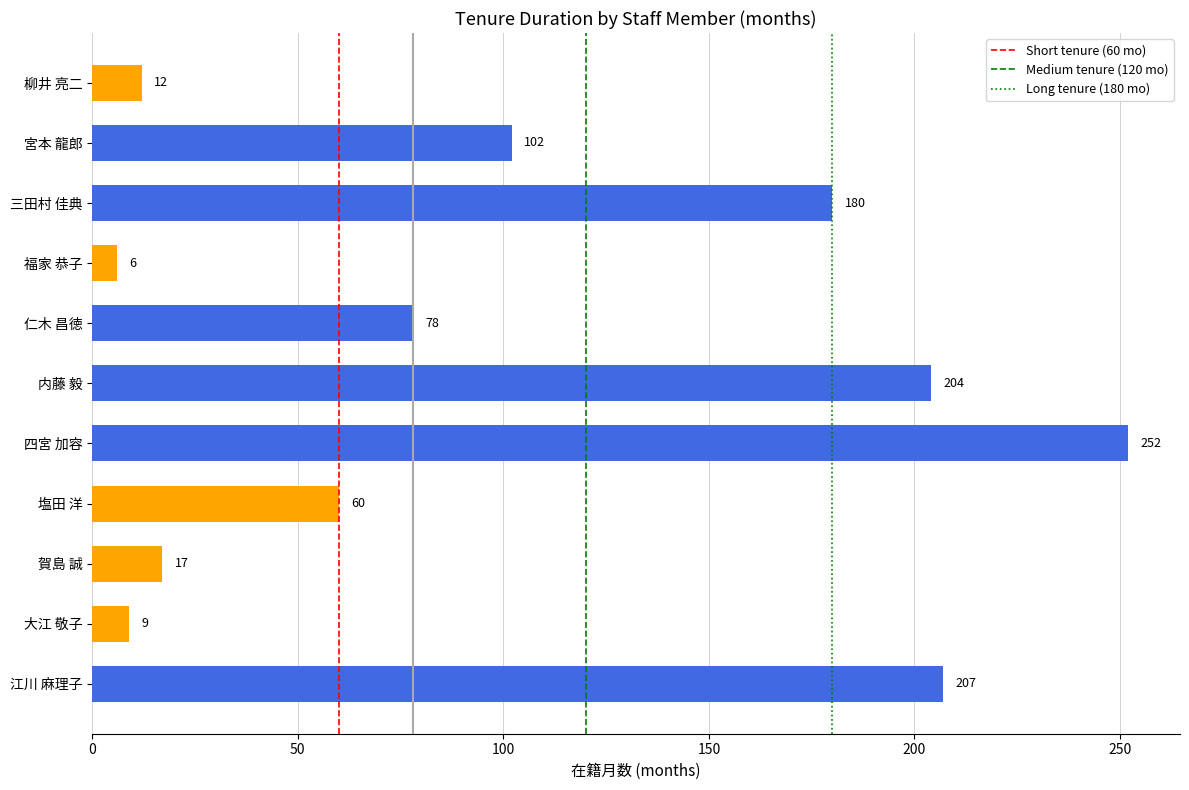

At which label is the value closest to 129?

宮本 龍郎